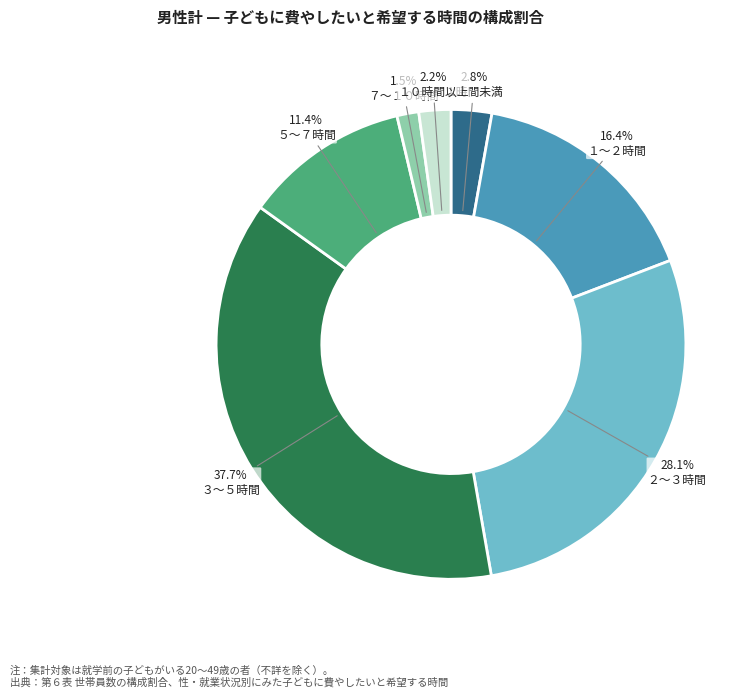

To the nearest percent, what is the combined percentage of ７～１０時間 and １時間未満?

4%